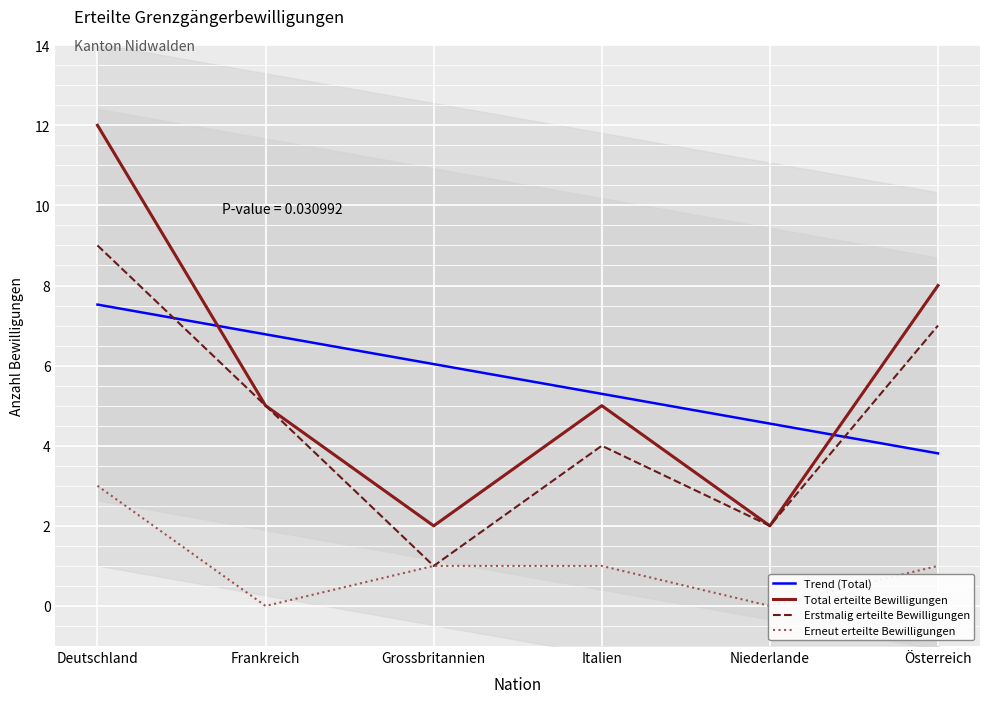

What is the sum of the Total erteilte Bewilligungen values at Grossbritannien and Frankreich?

7